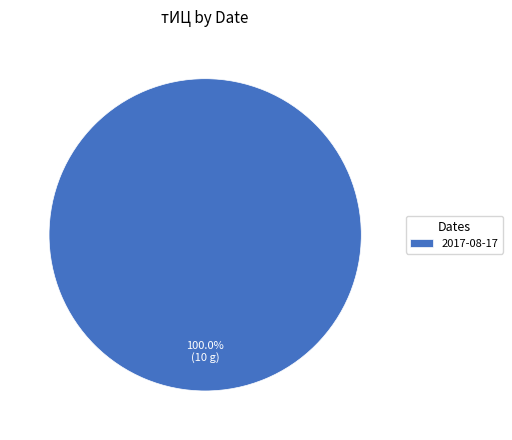

Rank the categories by value from highest to lowest.

2017-08-17